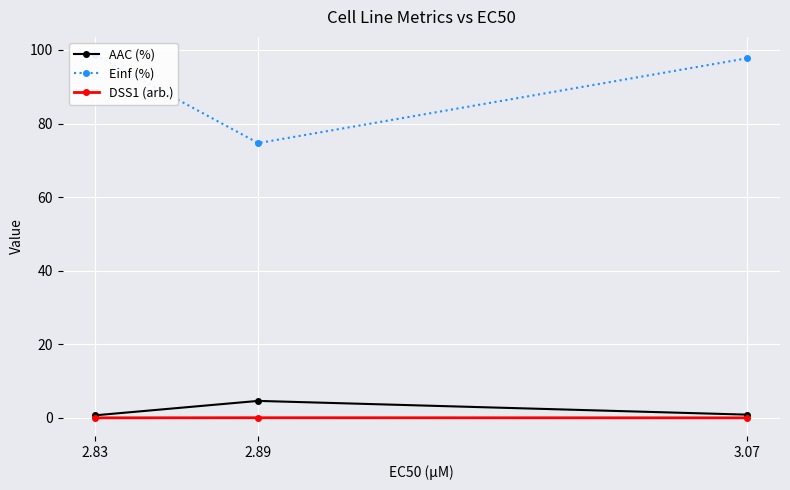

Is the value of DSS1 (arb.) at 2.89 greater than the value of Einf (%) at 3.07?

No